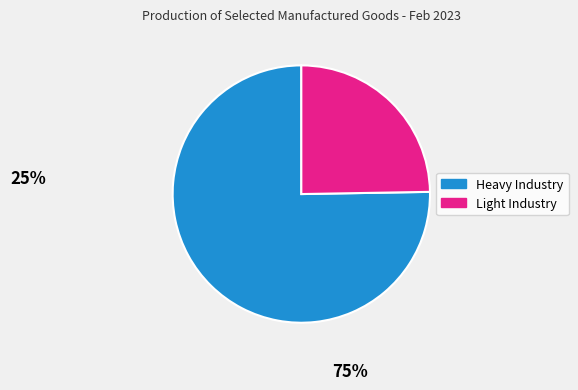

How many slices are in this pie chart?

2